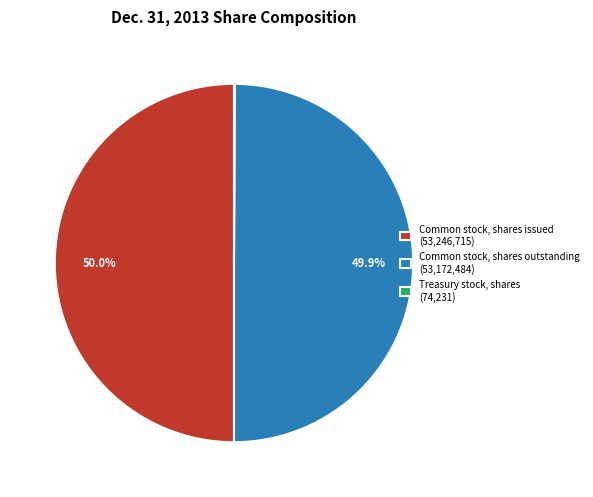

What is the ratio of the value at Common stock, shares outstanding (53,172,484) to the value at Common stock, shares issued (53,246,715)?

1.0